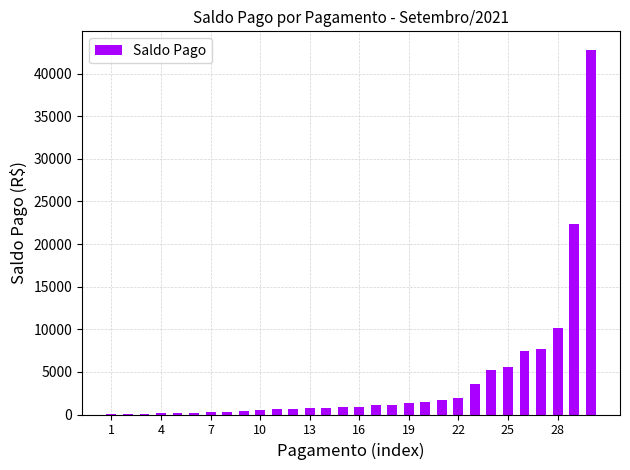

What is the greatest value displayed?

42813.0